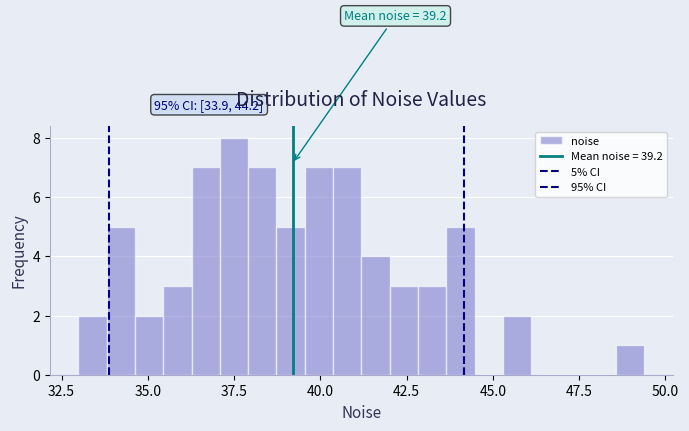

Around what value on the x-axis is the tallest bar? Give the approximate position of its centre, as read against the axis.

37.5